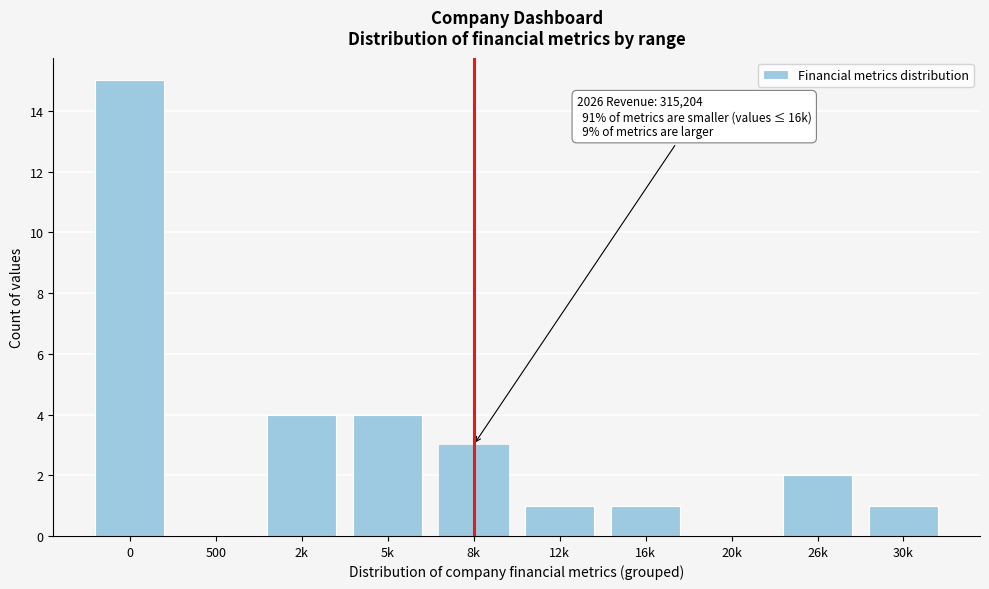

Reading right to left, list all the values displayed in this chart.

30k=1	26k=2	20k=0	16k=1	12k=1	8k=3	5k=4	2k=4	500=0	0=15